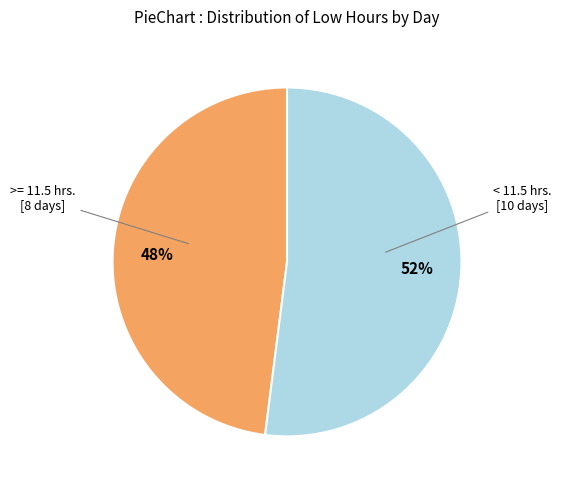

Do 52% and 48% together represent more than half of the pie?

Yes